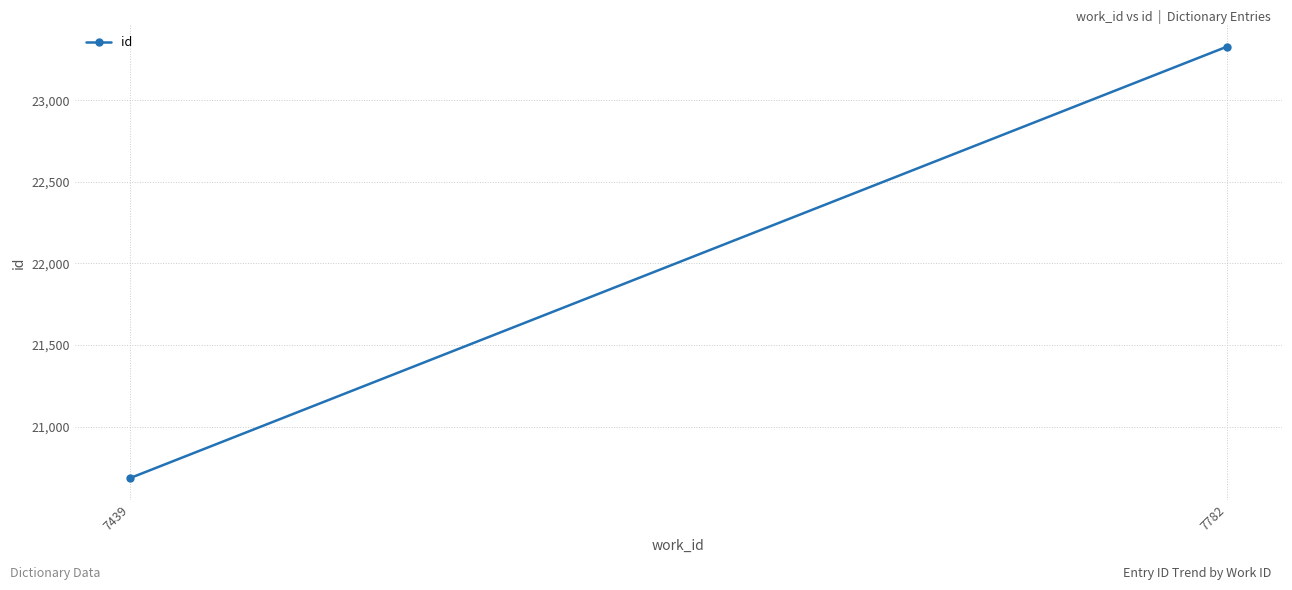

True or false: the data shows 20685 at 7439.

True